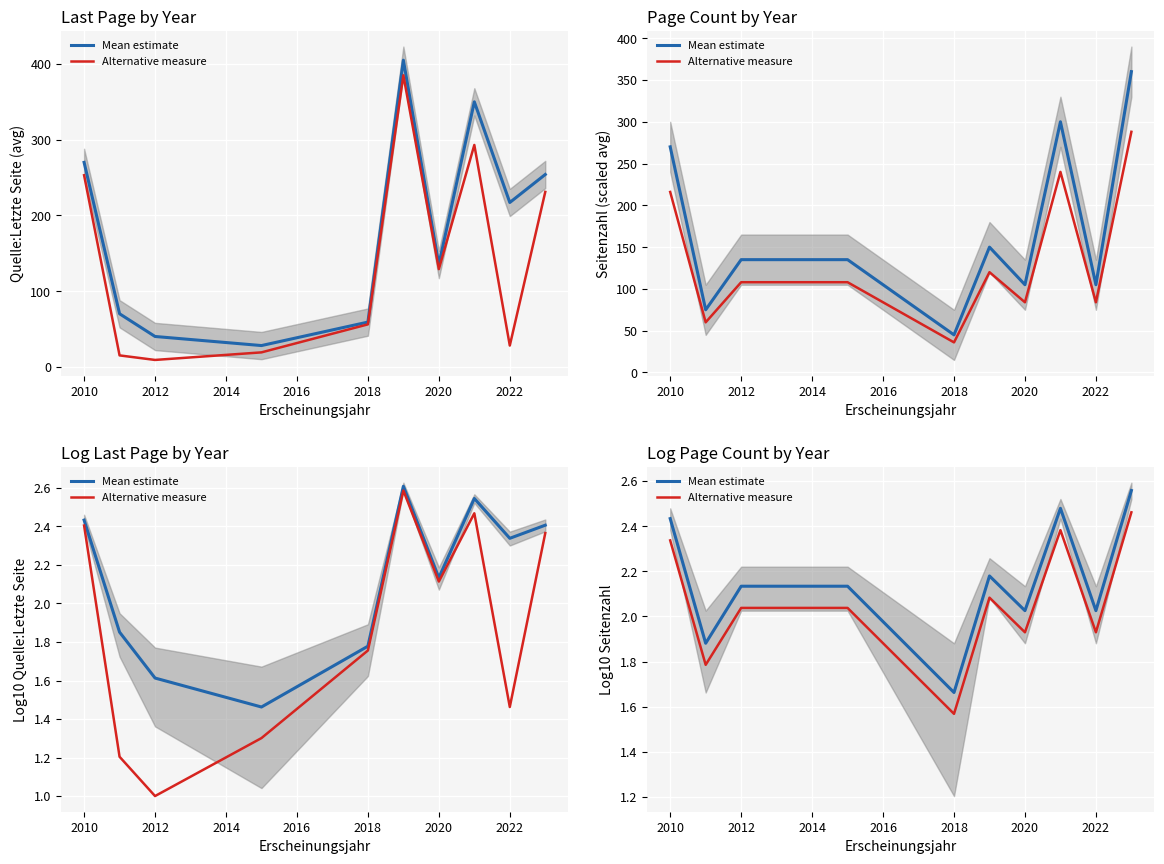

In Alternative measure, how many points are higher than both neighbors (excluding endpoints)?

2